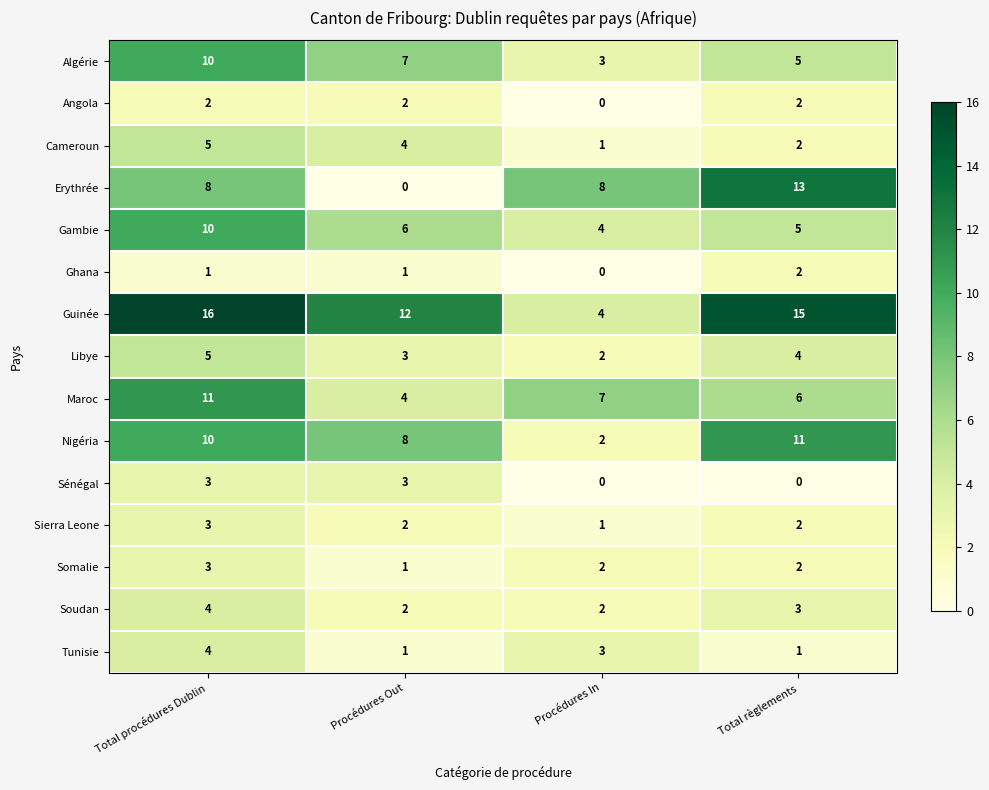

What is the difference between the highest and lowest values at Procédures Out?

12